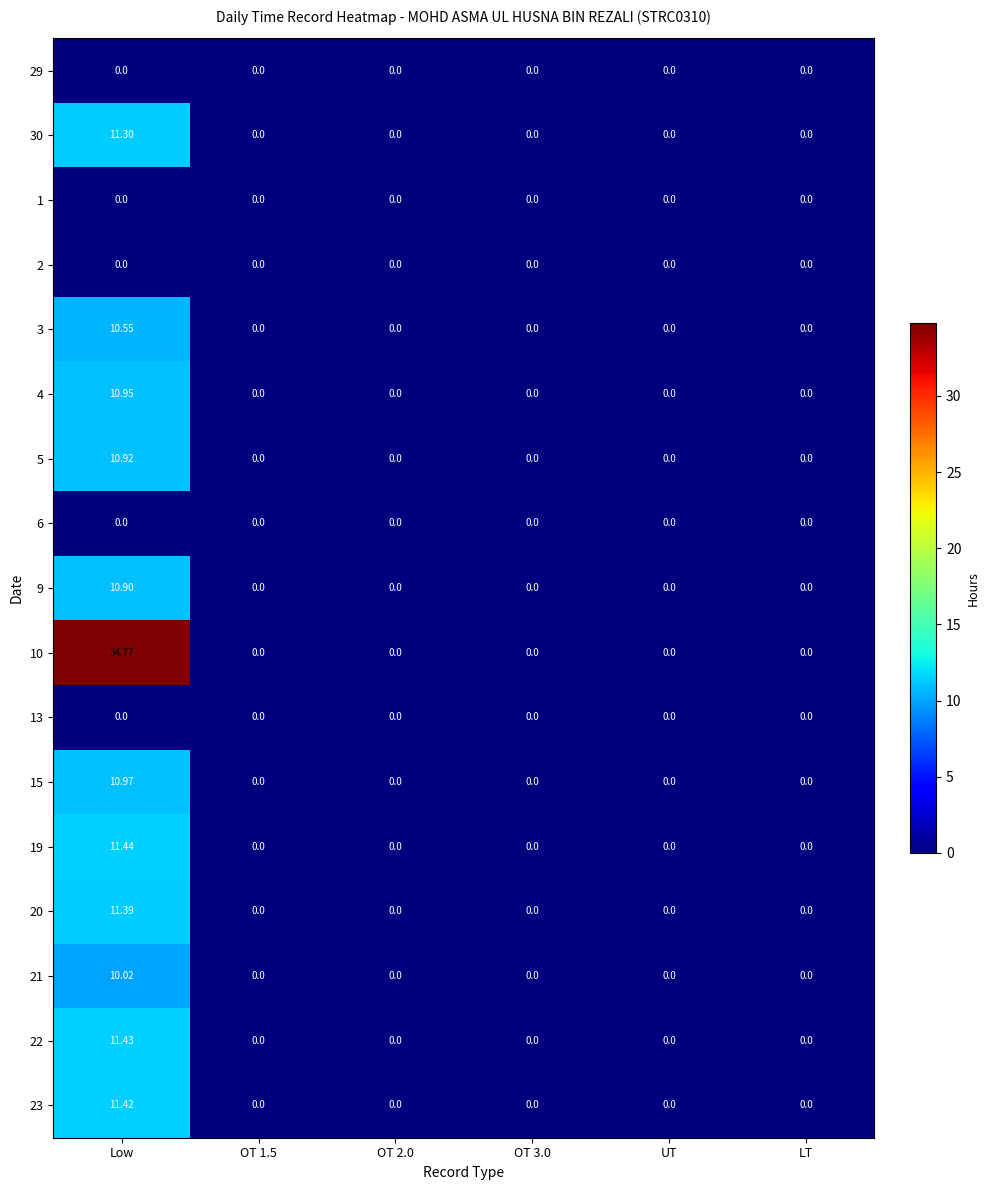

Which label corresponds to the largest value in the chart?

Low